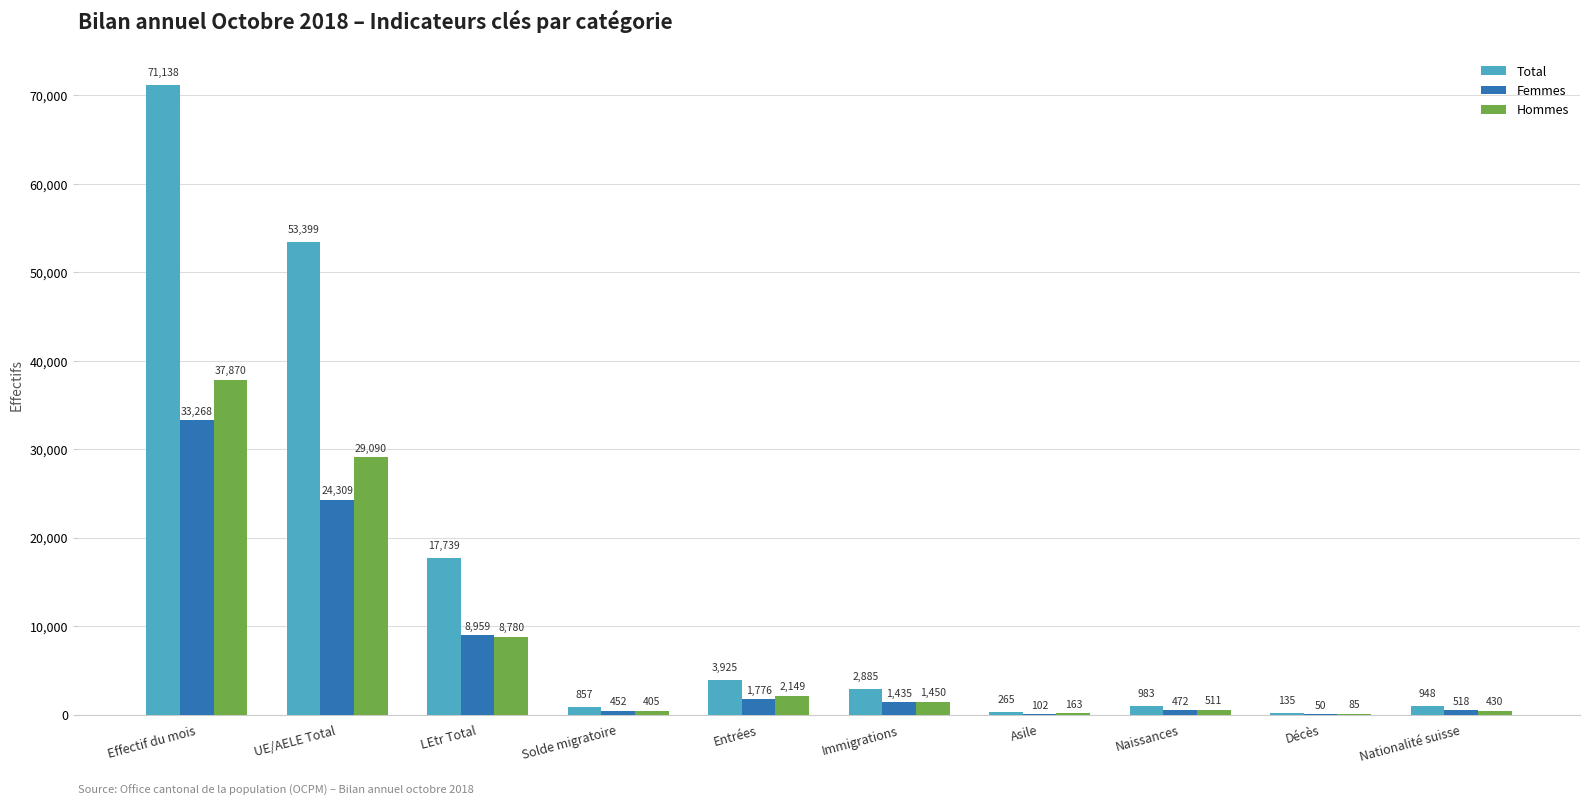

Reading left to right, what are all the values shown in this chart?

Total: 71138	53399	17739	857	3925	2885	265	983	135	948
Femmes: 33268	24309	8959	452	1776	1435	102	472	50	518
Hommes: 37870	29090	8780	405	2149	1450	163	511	85	430